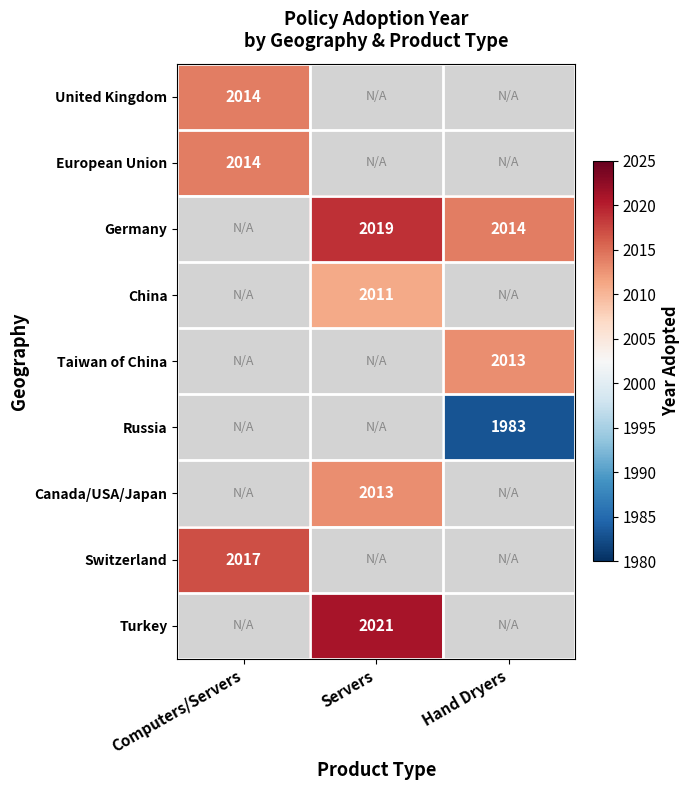

The Germany series shows 464 at Servers. True or false?

False